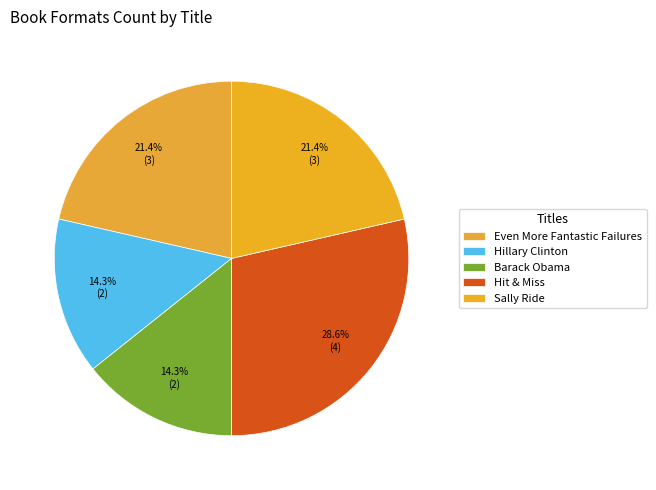

Is there any slice that represents more than half of the pie?

No